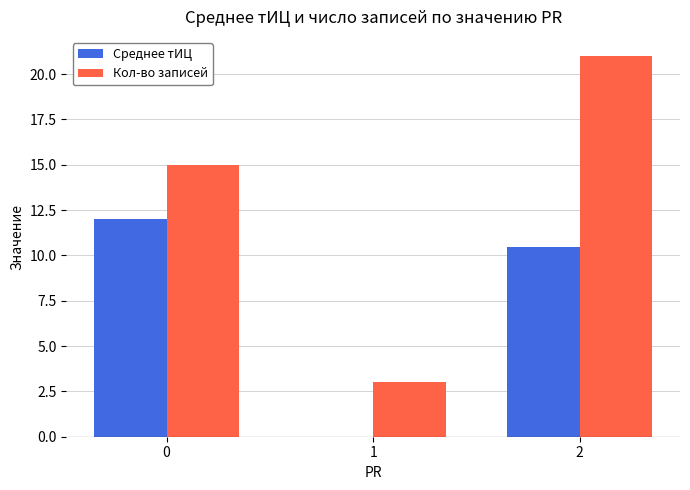

Reading right to left, what are all the values shown in this chart?

Среднее тИЦ: 2=10.5	1=0.0	0=12.0
Кол-во записей: 2=21.0	1=3.0	0=15.0